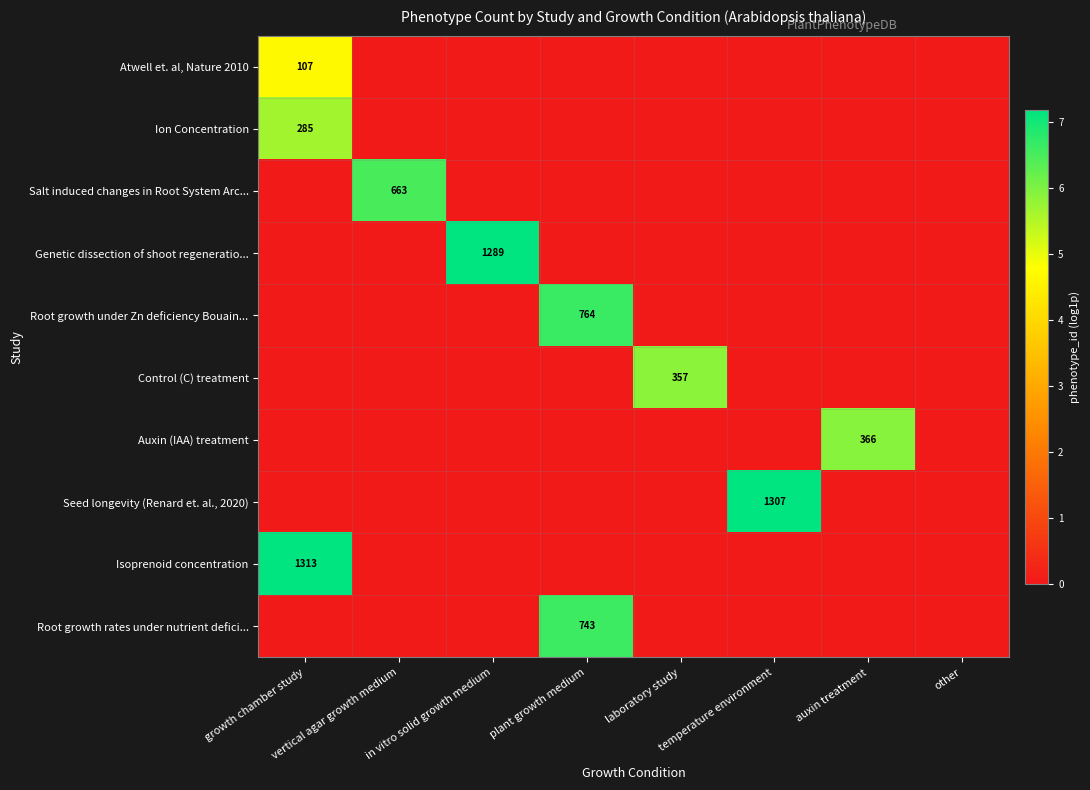

The Control (C) treatment series shows 0.0 at temperature environment. True or false?

True